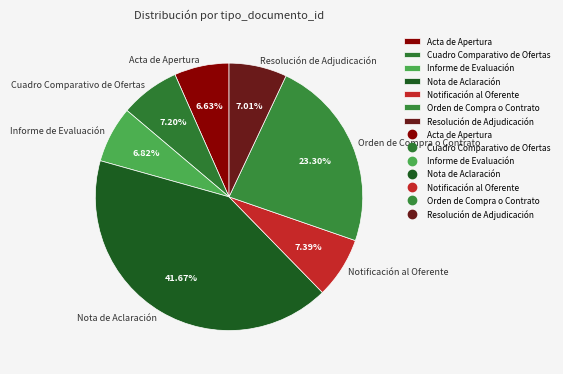

How many segments does this pie chart have?

7